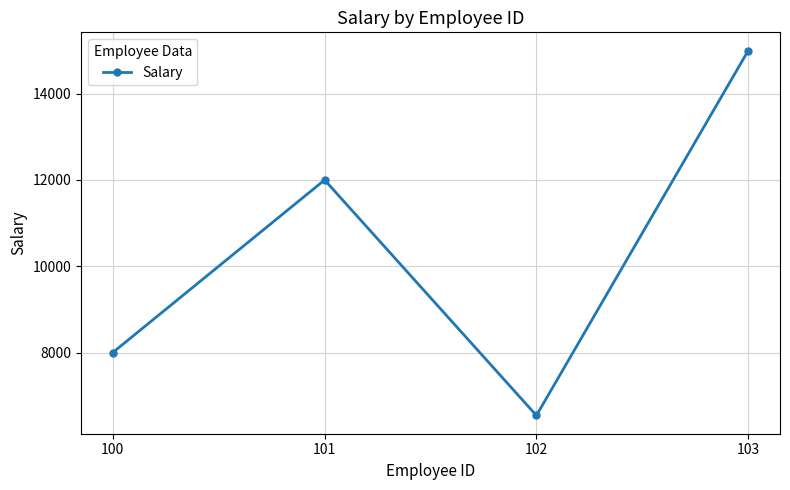

List the labels in order of value, smallest first.

102, 100, 101, 103